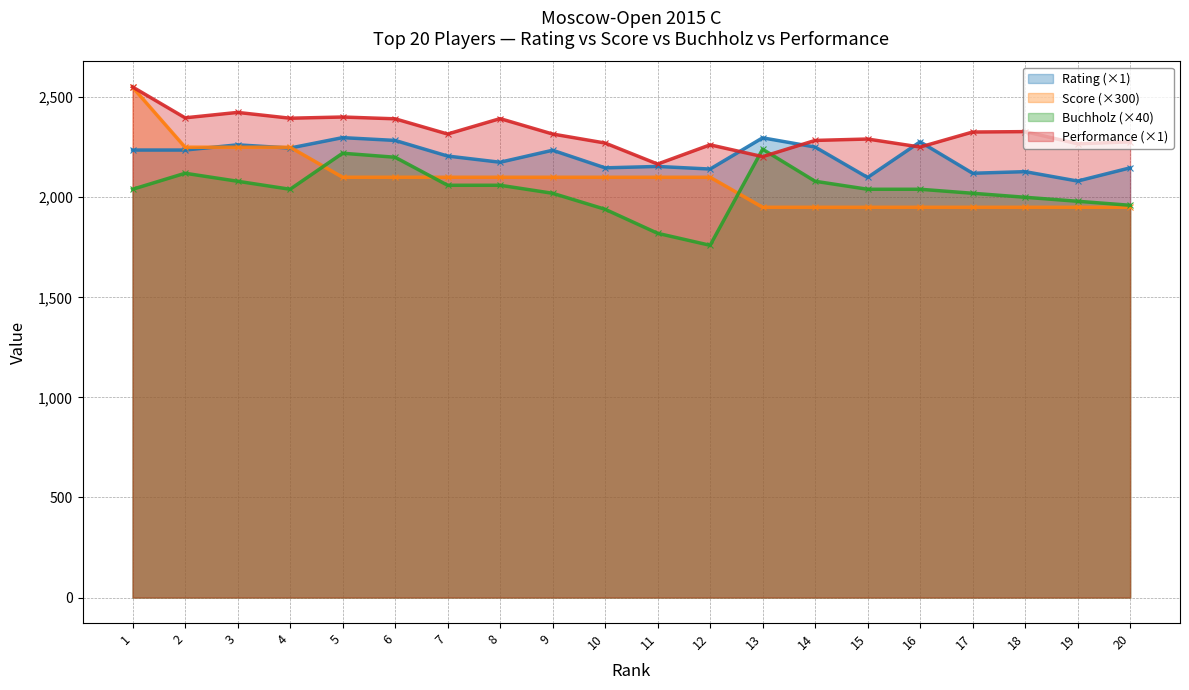

Is the value of Rating at 8 greater than the value of Score at 20?

Yes